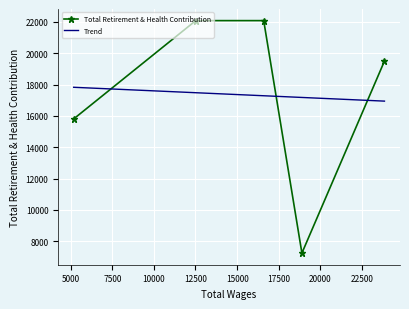

What is the value of the 4th point from the left?

7236